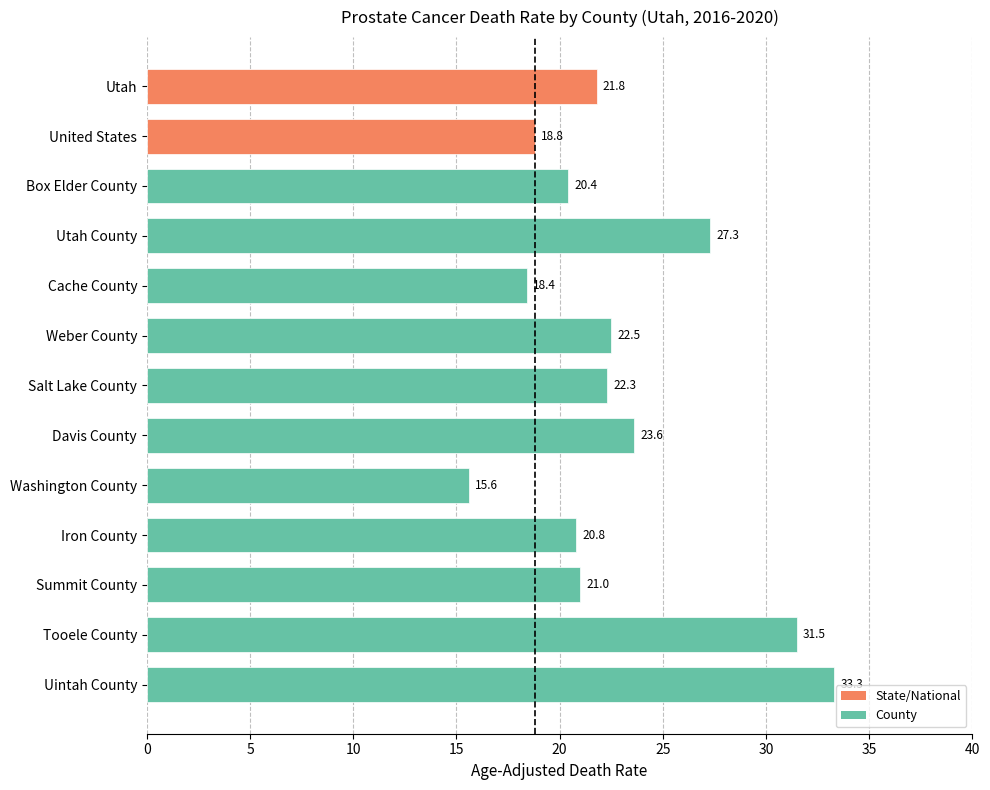

Where is the data nearest to the value 24?

Davis County